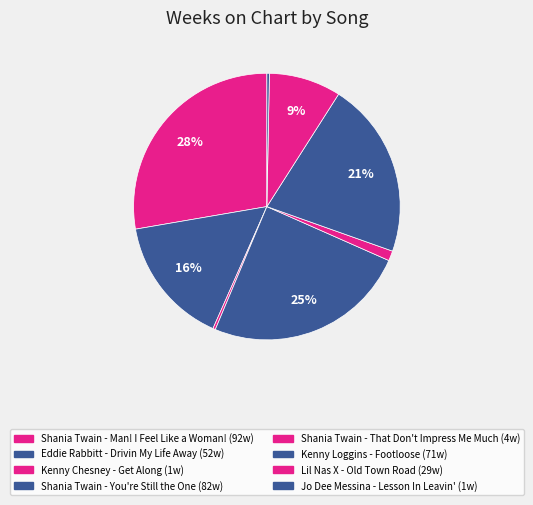

True or false: Shania Twain - Man! I Feel Like a Woman! accounts for 28% of the total.

True